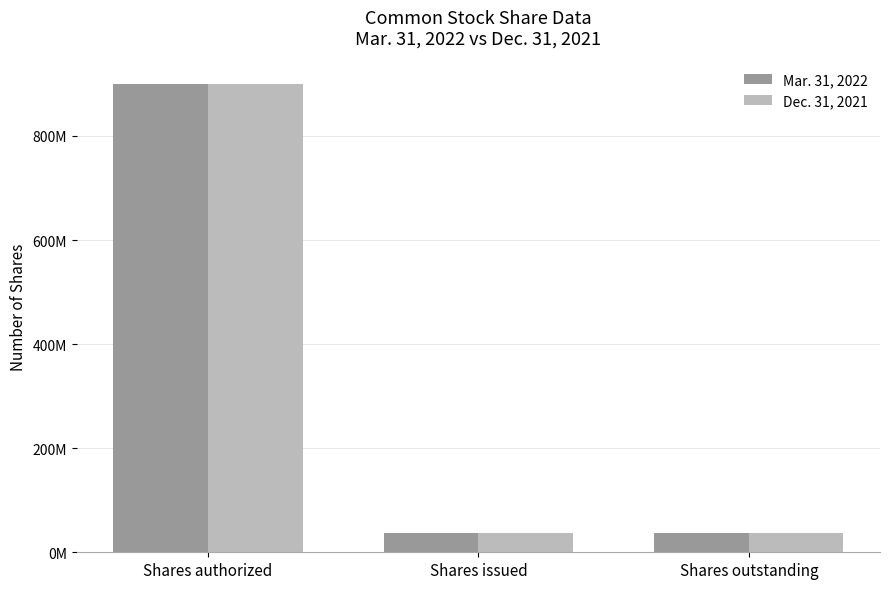

What are all the series names shown in the legend?

Mar. 31, 2022, Dec. 31, 2021